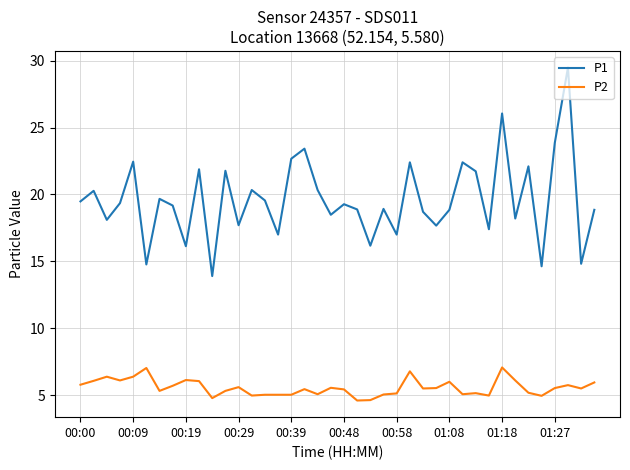

What is the difference between the maximum and minimum values in the P2 series?

2.5